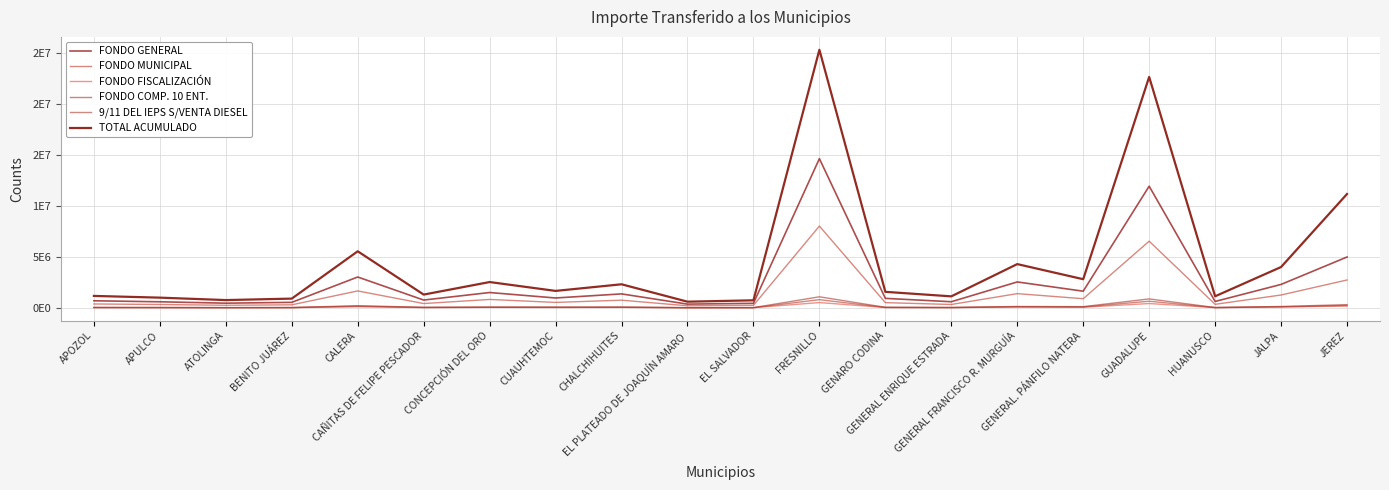

True or false: FONDO FISCALIZACIÓN and FONDO GENERAL cross at least once.

False